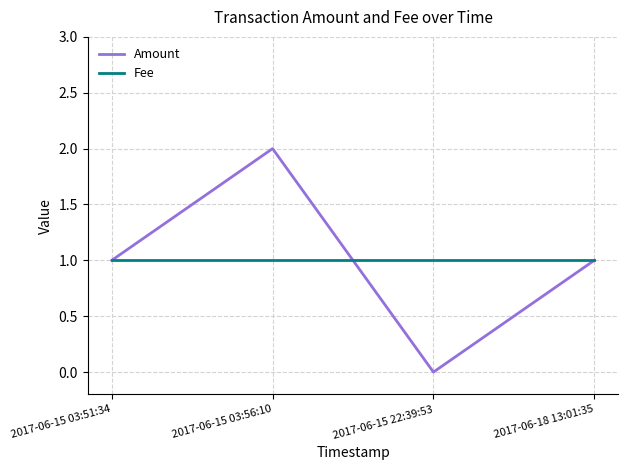

Count the number of data series in this chart.

2